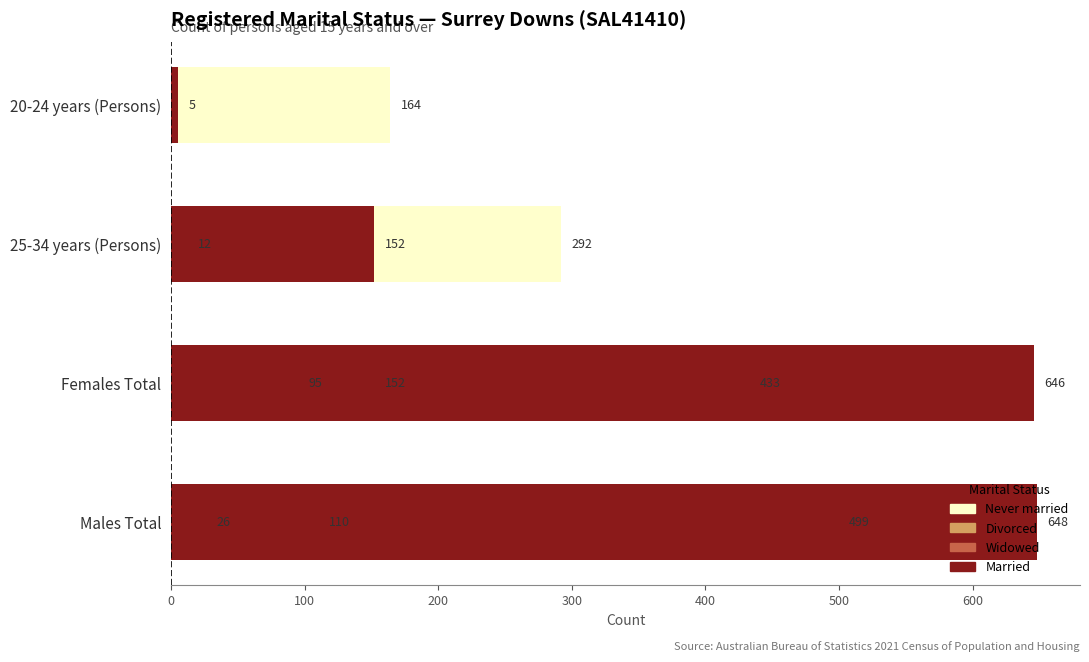

How many values in the Widowed series exceed 26?

1